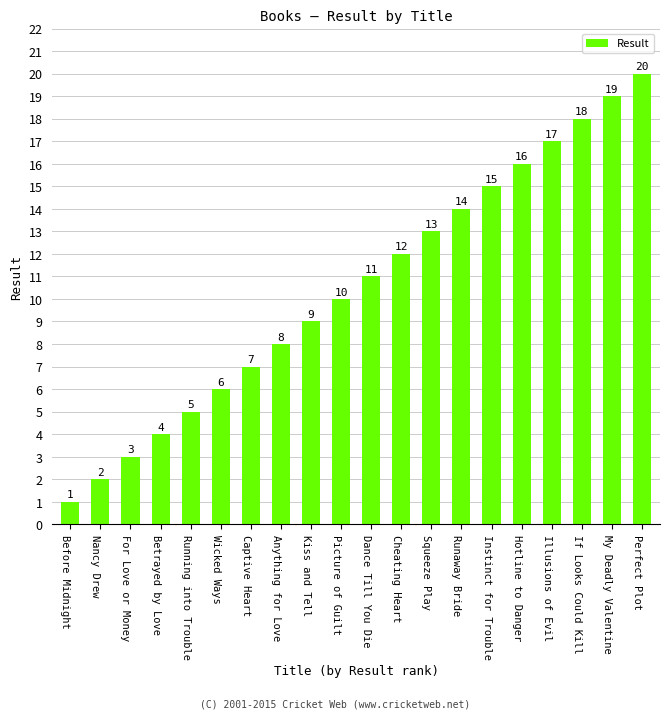

The value at Betrayed by Love is 2. True or false?

False